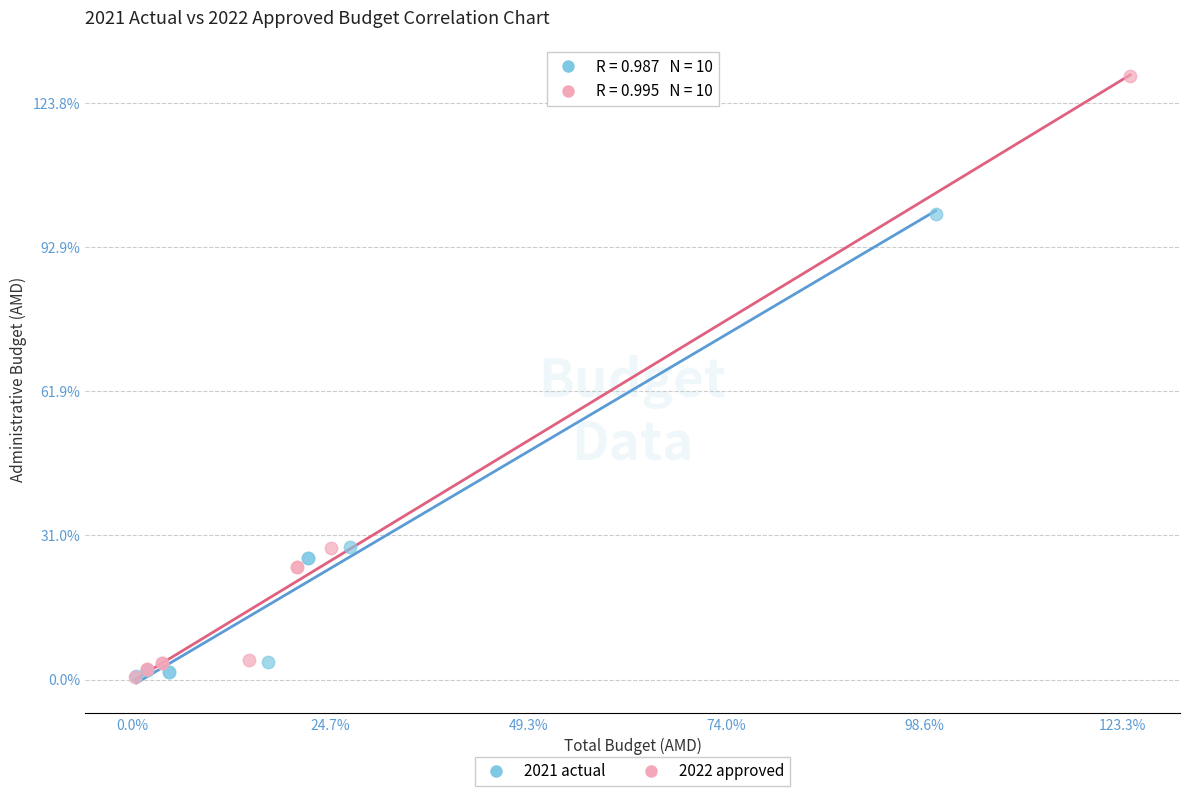

What are all the series names shown in the legend?

2021 actual, 2022 approved